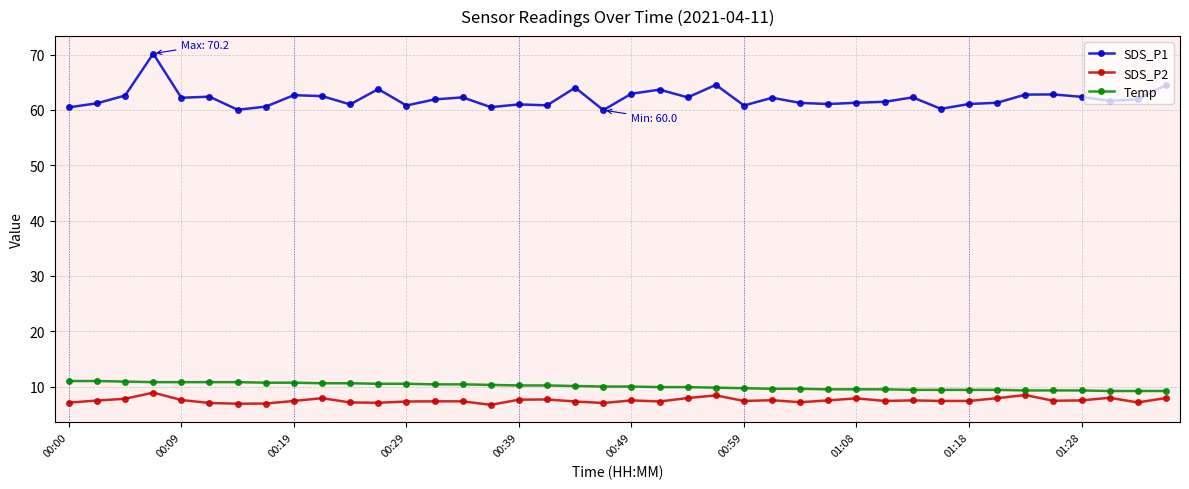

What is the value of the SDS_P2 point at the 38th from the left?

8.0